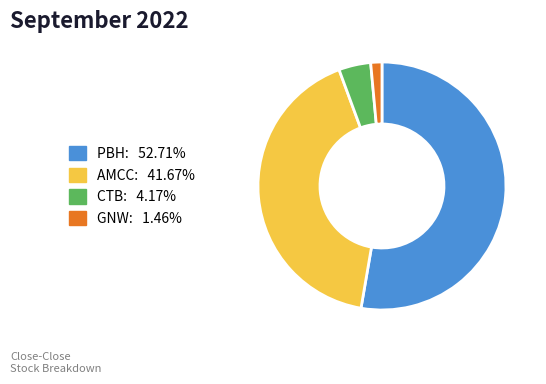

Which slice is the smallest?

GNW